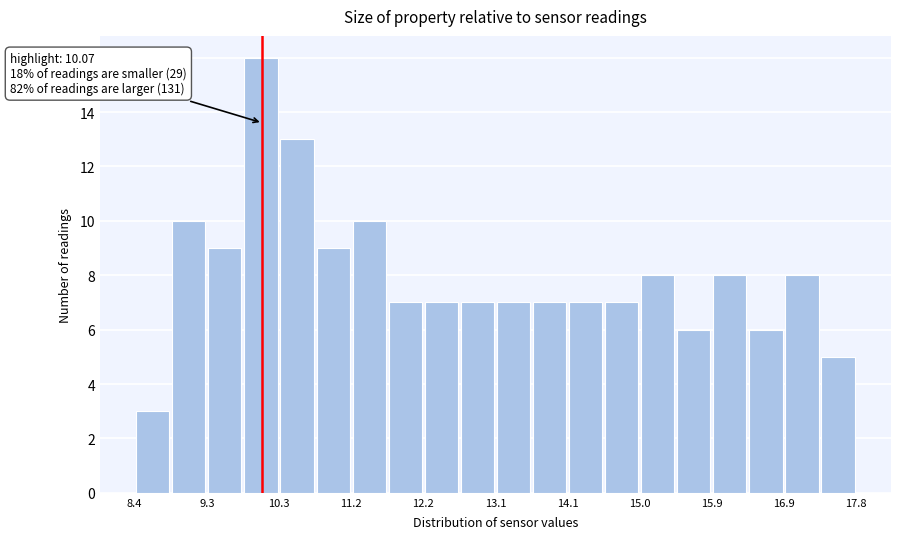

Which range on the x-axis has the tallest bar?

9.8 to 10.3